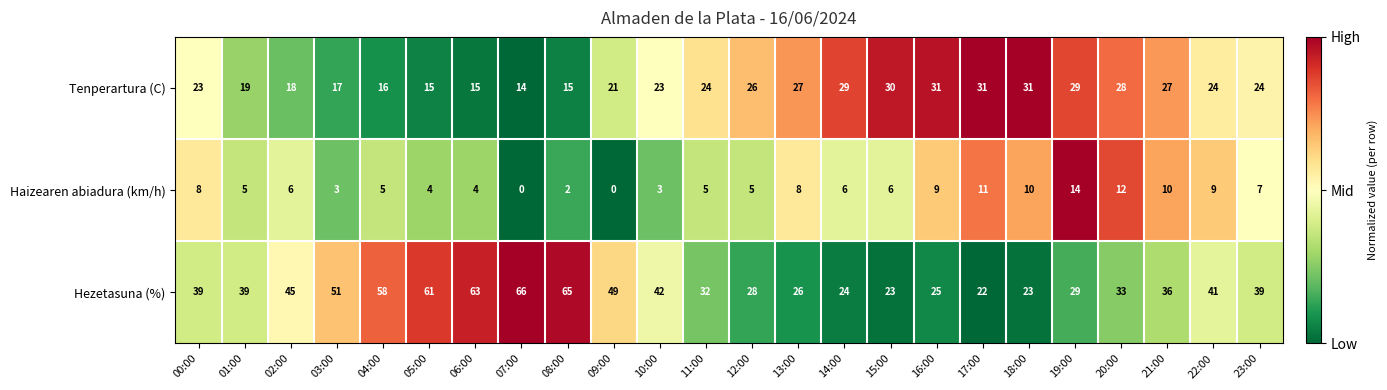

Rank the series at 01:00 from lowest to highest value.

Haizearen abiadura (km/h), Tenperartura (C), Hezetasuna (%)